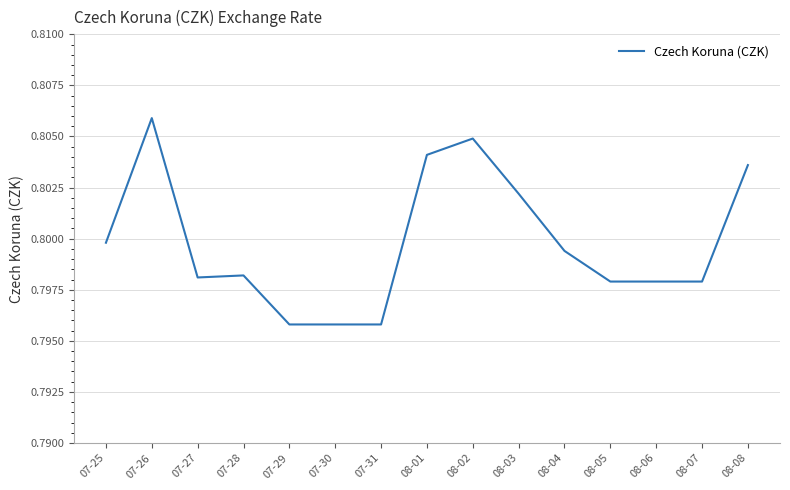

How many lines are shown in the chart?

1